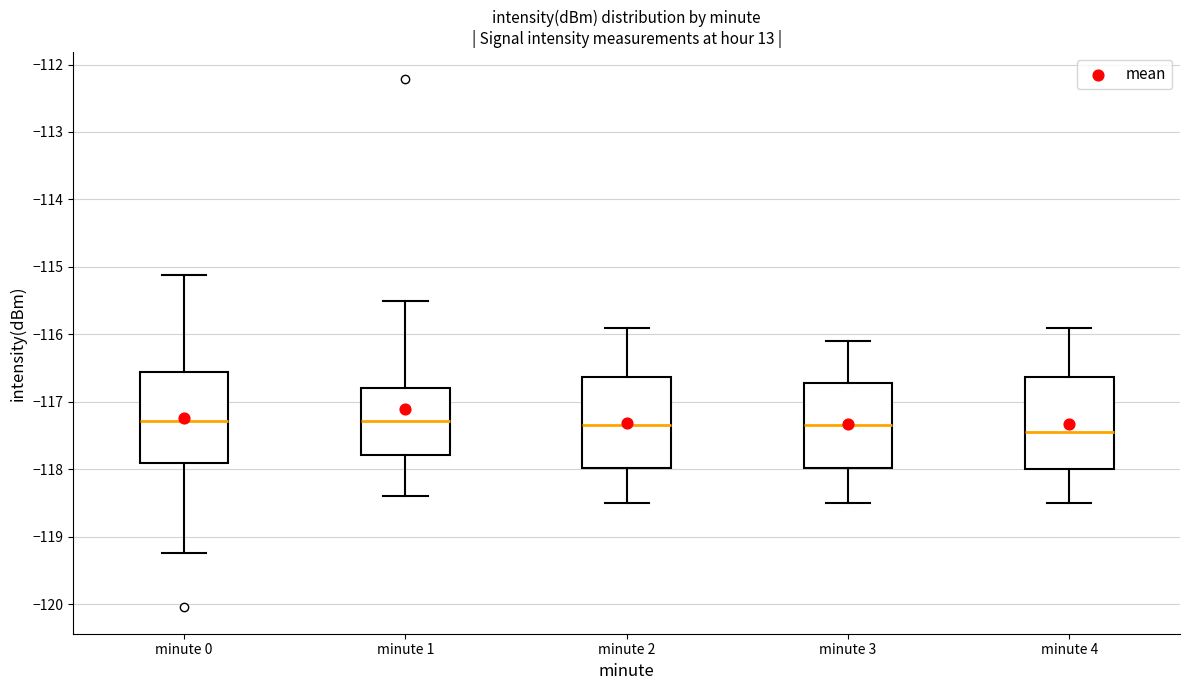

Where does the upper whisker of the box for minute 1 end on the y-axis? The values are not printed on the chart, so give them approximately, as read against the axis.

-115.5